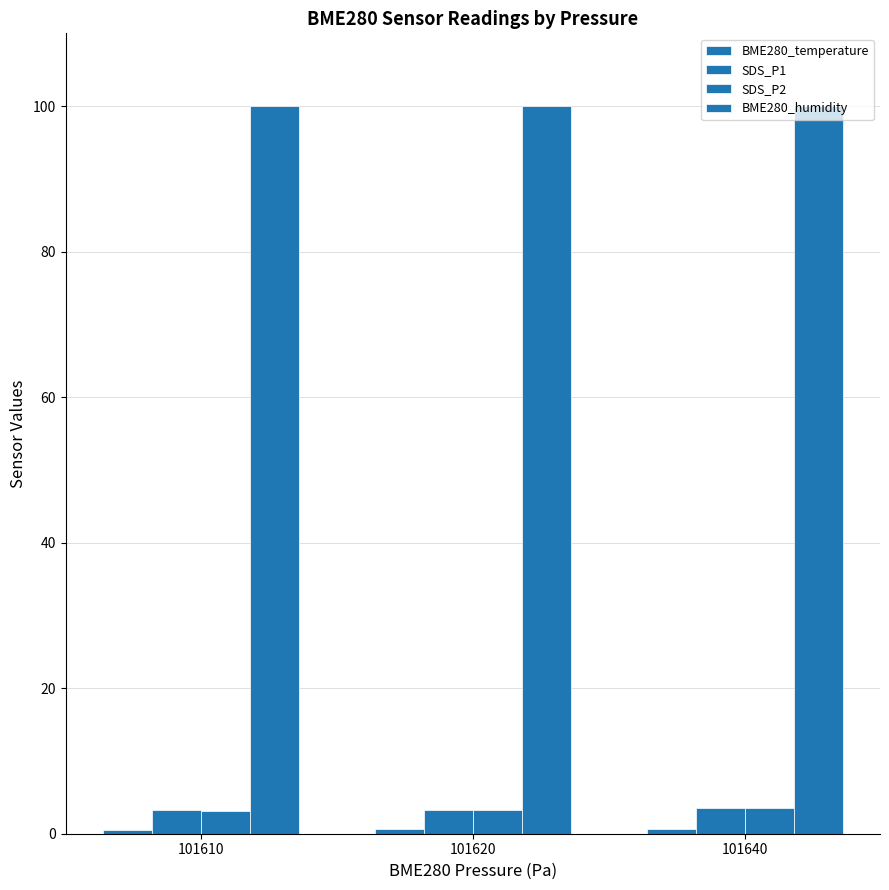

How many bars are there in total?

12